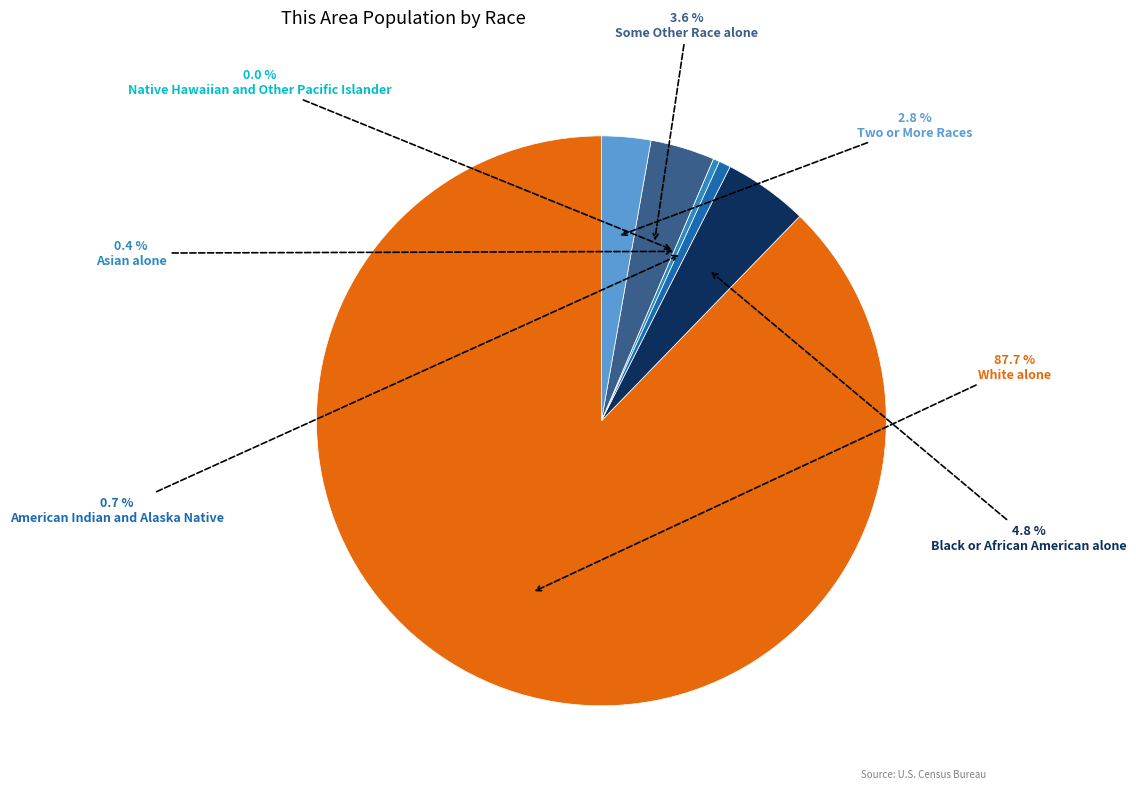

To the nearest percent, what is the difference between the Two or More Races and Asian alone slice percentages?

2%